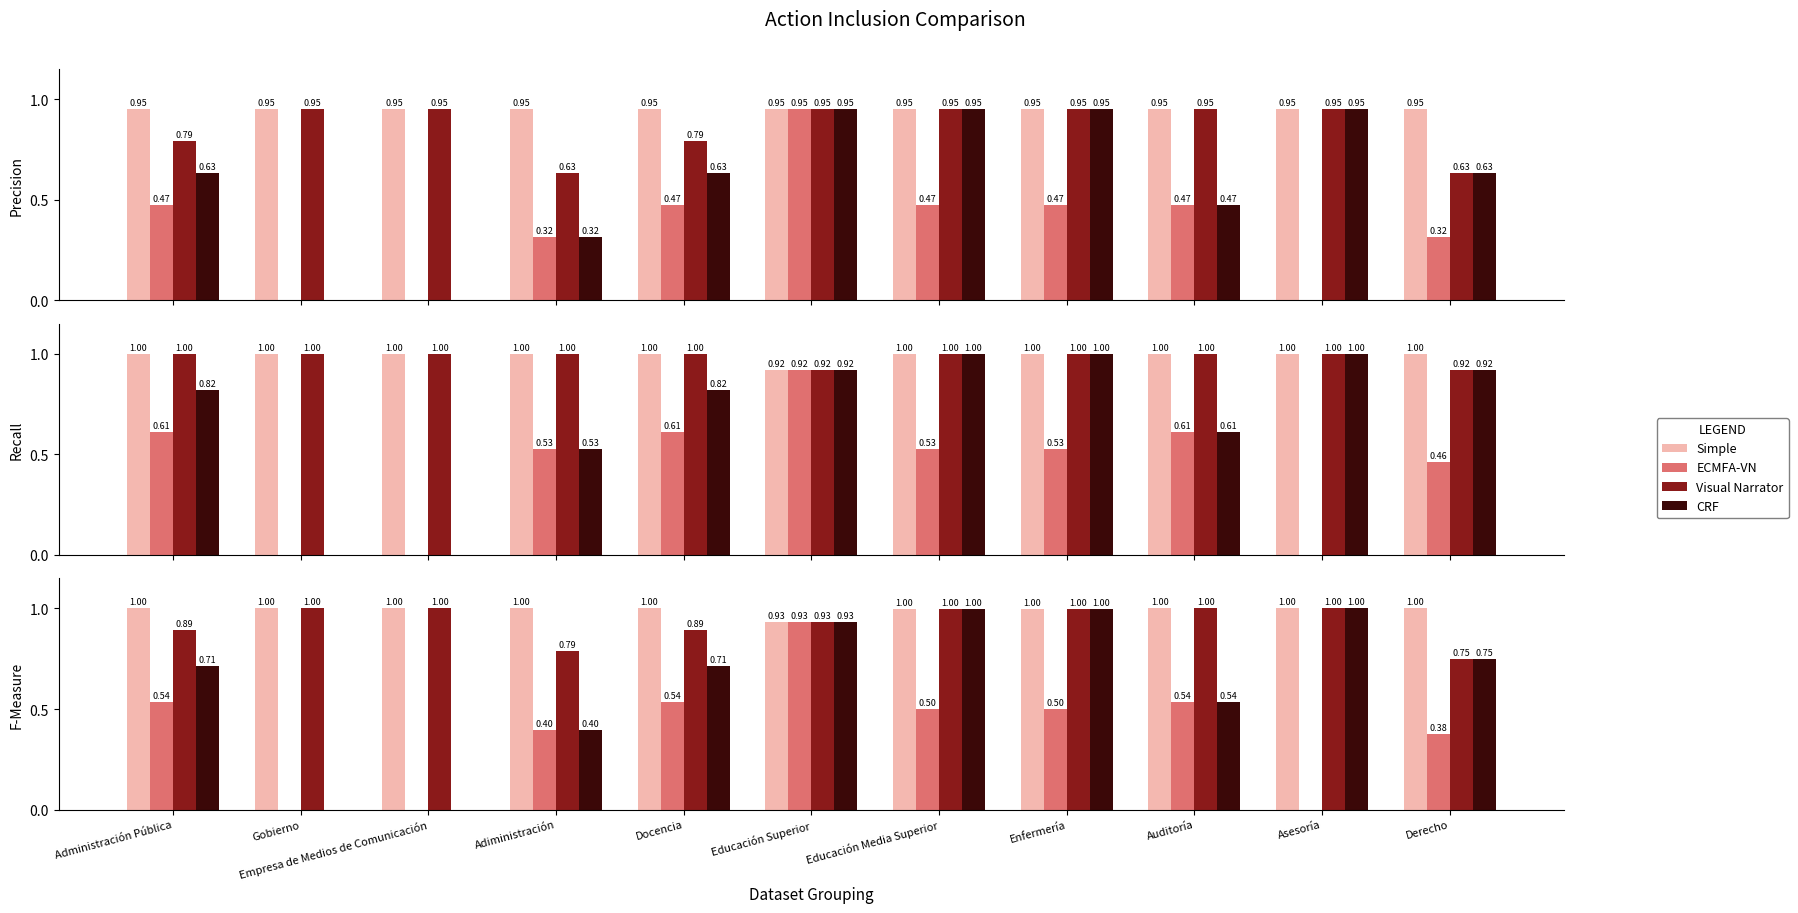

True or false: ECMFA-VN has a value of 0.5 at Educación Media Superior.

True